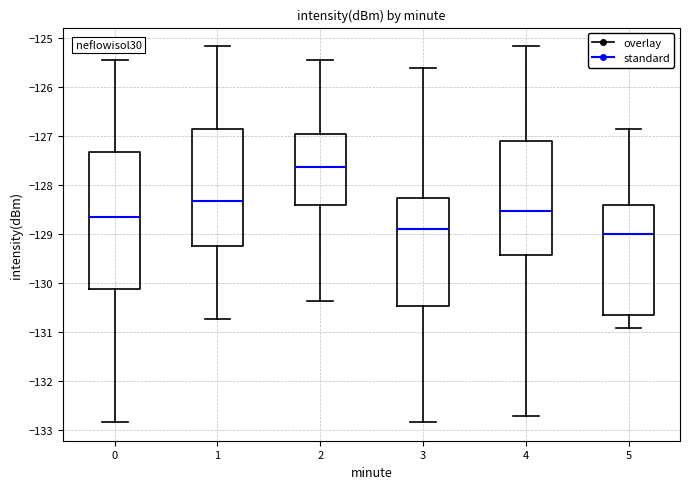

Which box has the lowest median line?

5